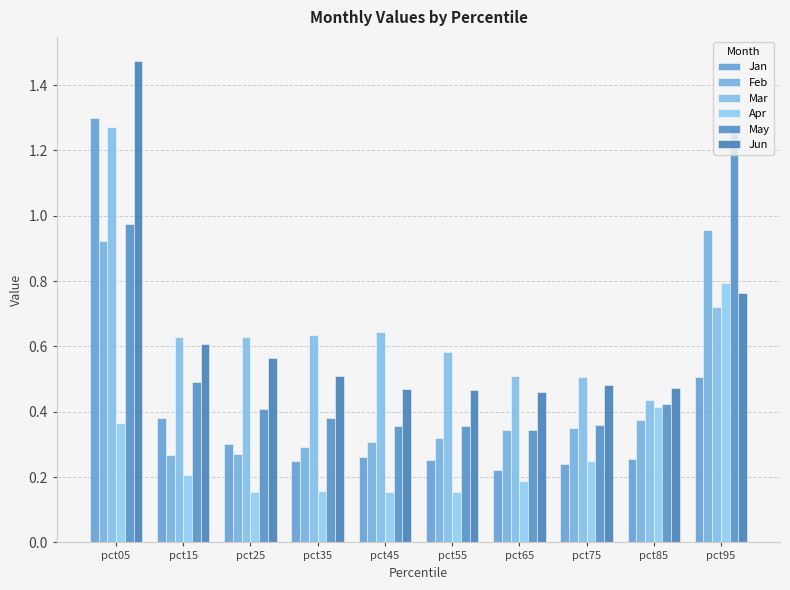

What is the average value of the Apr series?

0.3